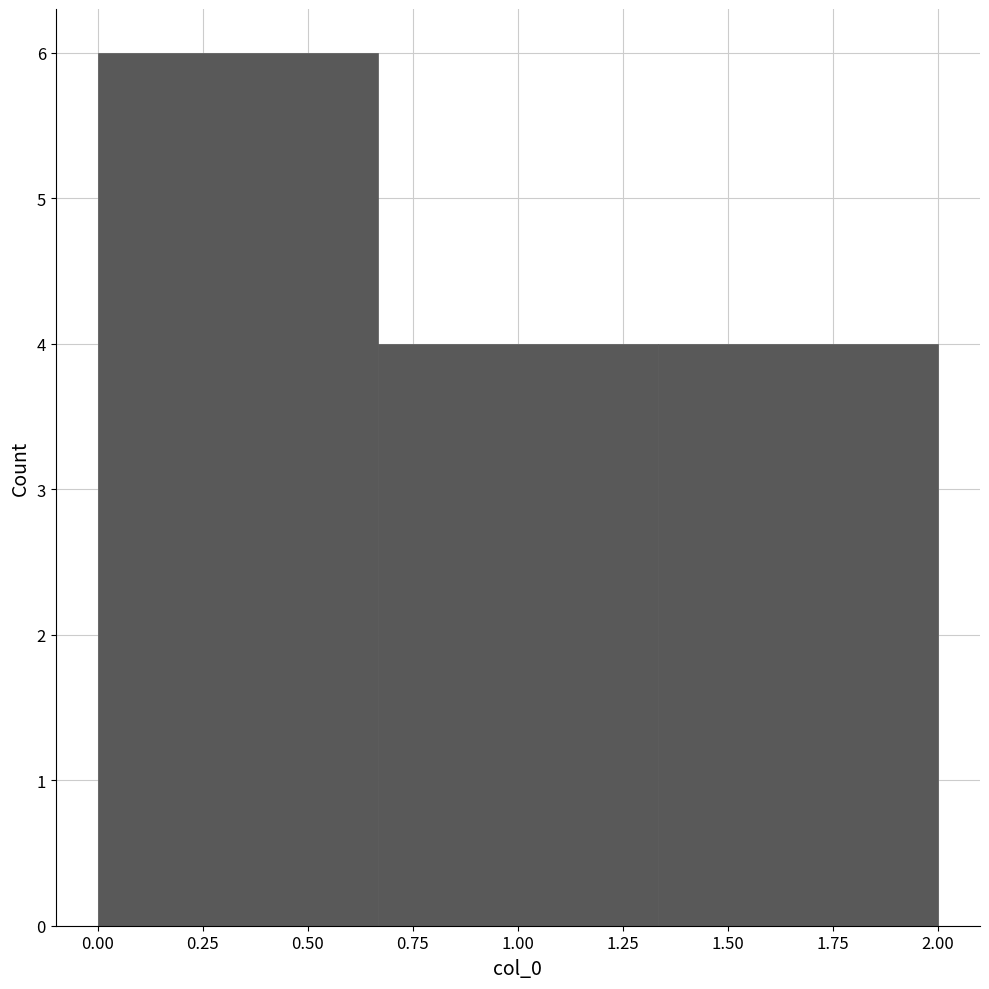

Reading left to right, transcribe this chart: for each bar, give the range it covers on the x-axis and its height. Neither the bar edges nor the heights are printed on the chart, so give them approximately, as read against the axes.

0.00 to 0.65: 6
0.65 to 1.35: 4
1.35 to 2.00: 4